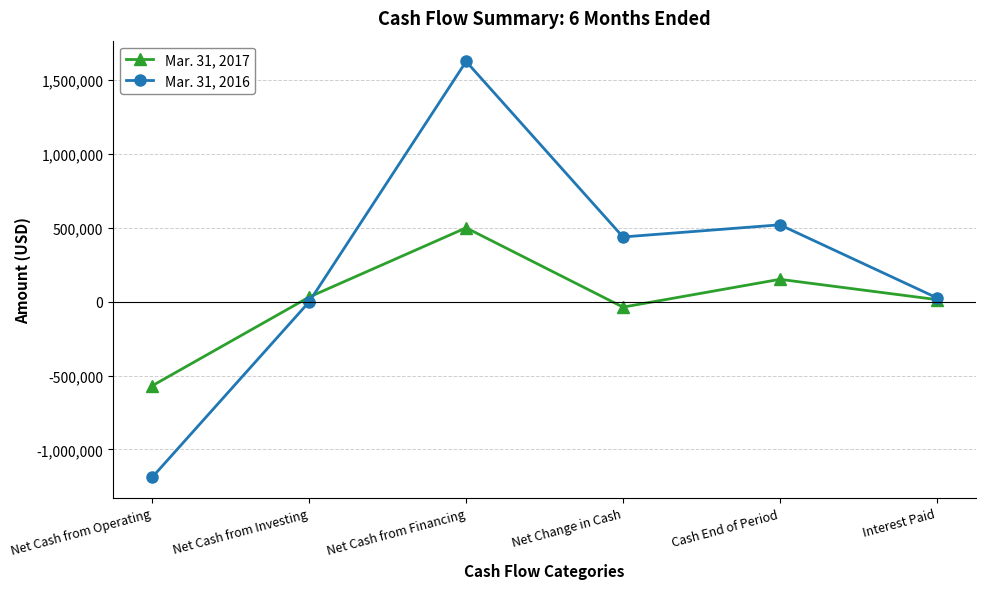

What is the label of the 5th point from the left?

Cash End of Period